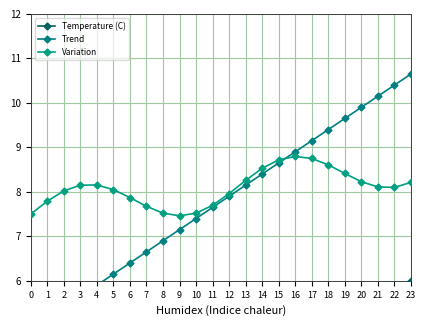

The value of Trend at 10 is 10.7. True or false?

False